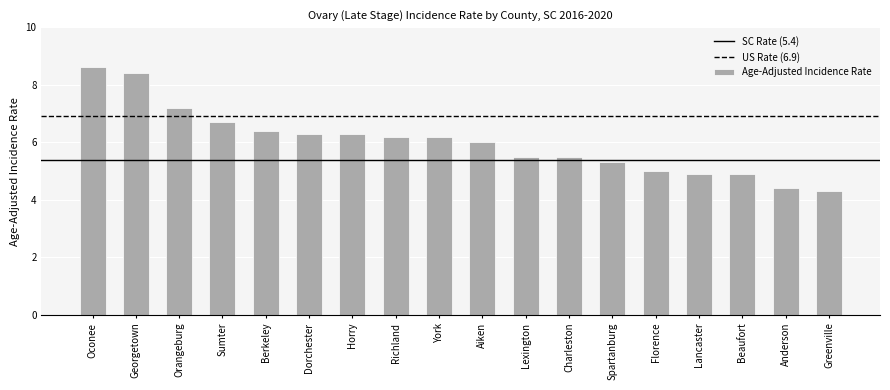

At which label does the data first exceed 6?

Oconee